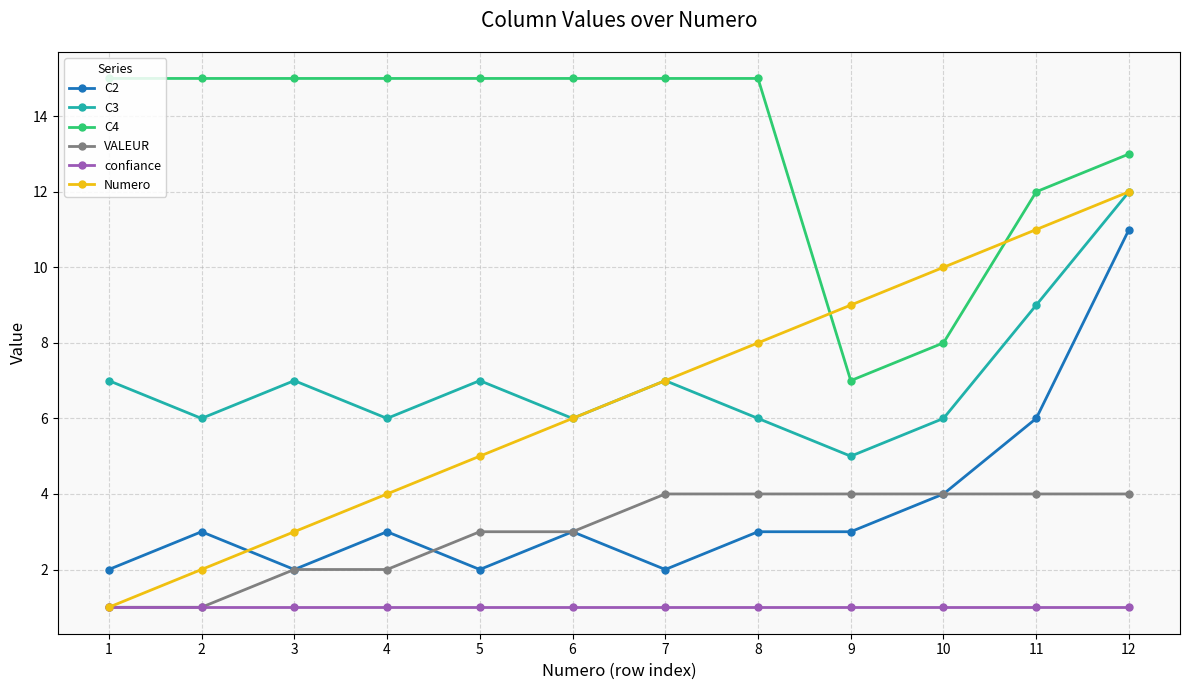

Reading left to right, extract all data points from this chart.

C2: 2	3	2	3	2	3	2	3	3	4	6	11
C3: 7	6	7	6	7	6	7	6	5	6	9	12
C4: 15	15	15	15	15	15	15	15	7	8	12	13
VALEUR: 1	1	2	2	3	3	4	4	4	4	4	4
confiance: 1	1	1	1	1	1	1	1	1	1	1	1
Numero: 1	2	3	4	5	6	7	8	9	10	11	12